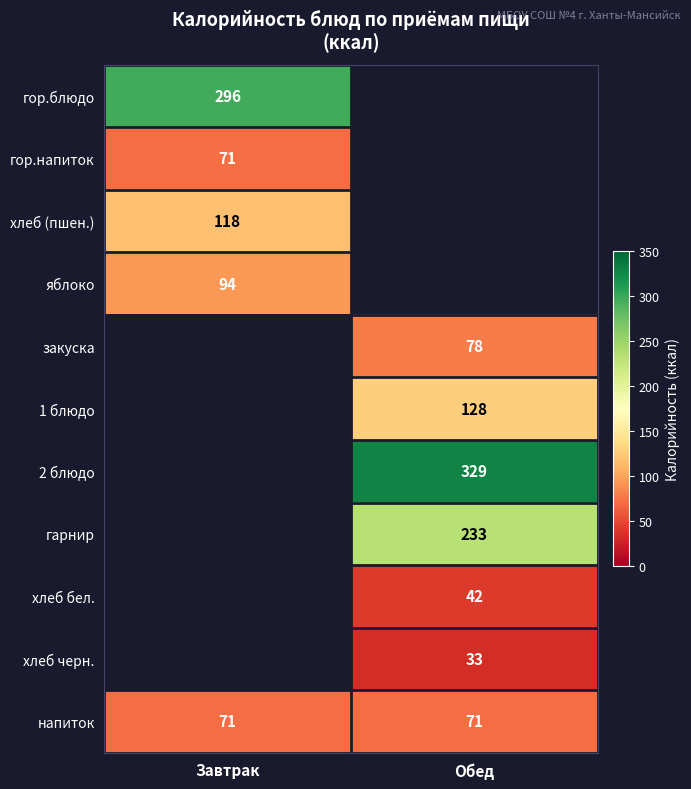

The value of гор.блюдо at Завтрак is 445. True or false?

False